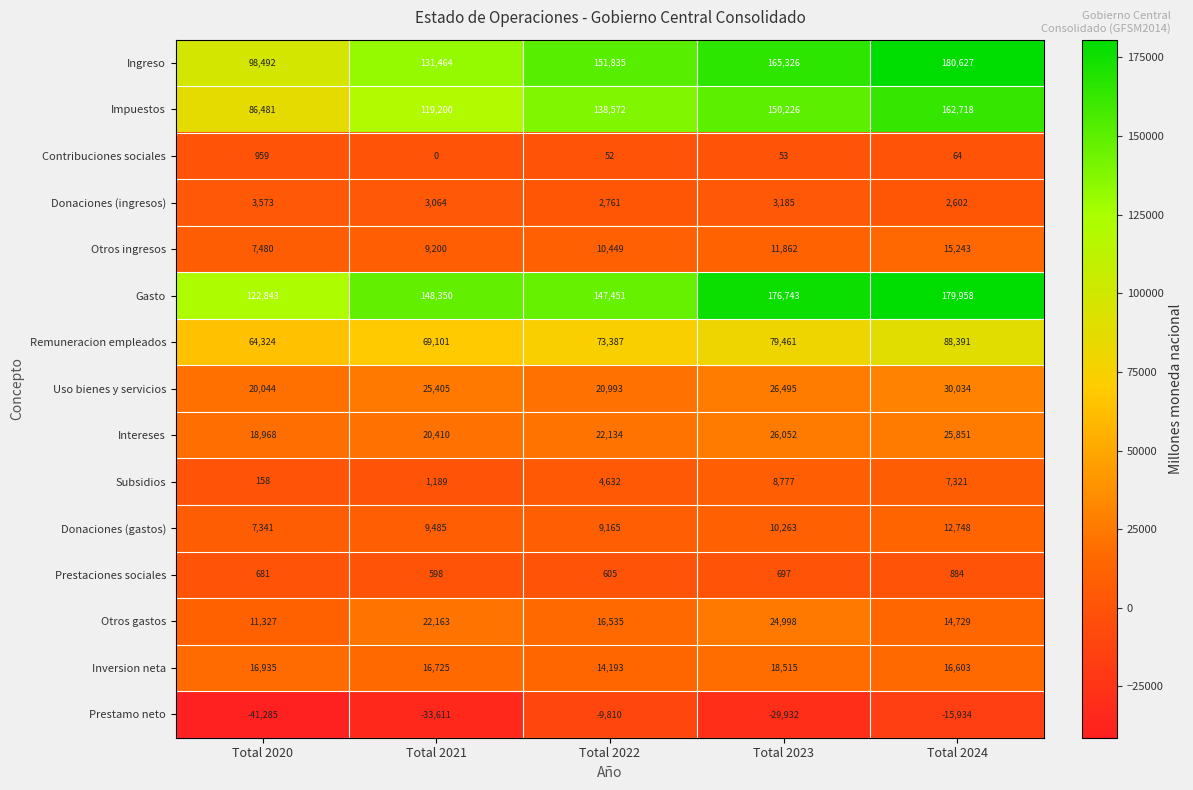

How many distinct data groups are displayed?

15